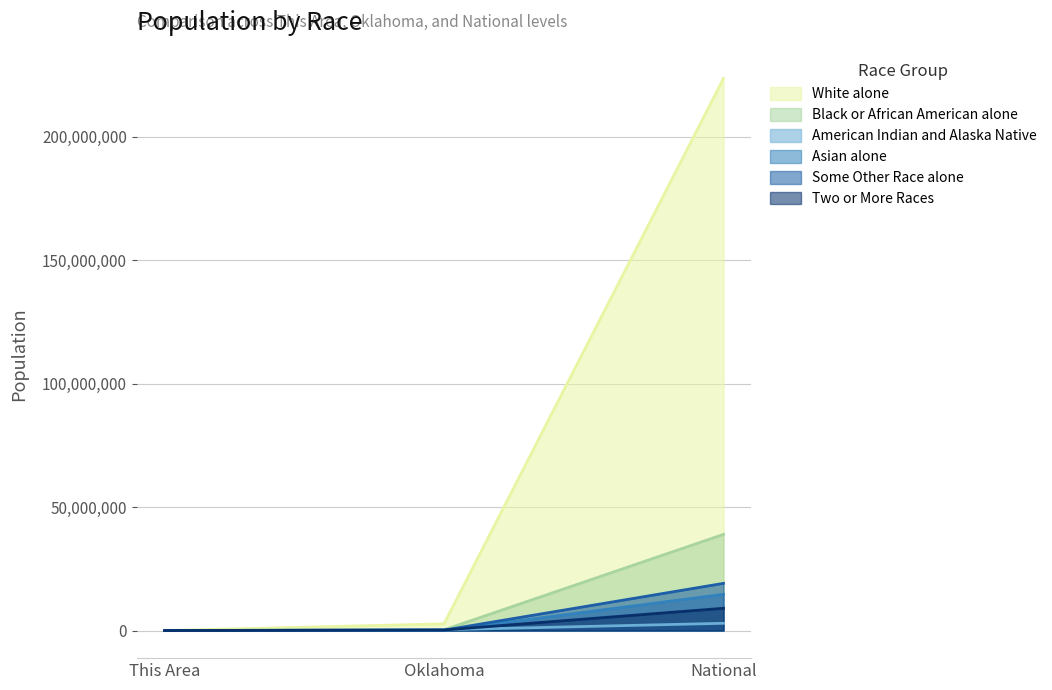

What position from the left is This Area?

1